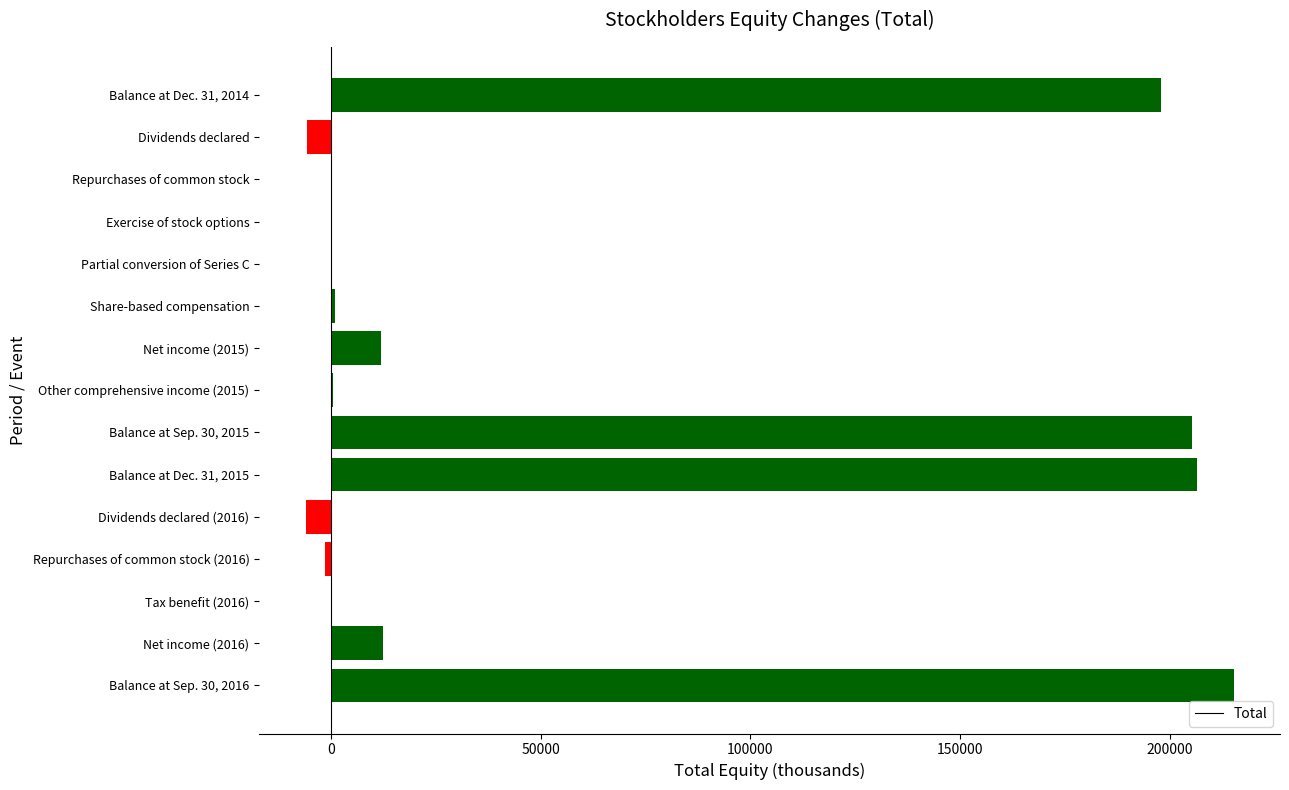

What is the sum of all values?

837026